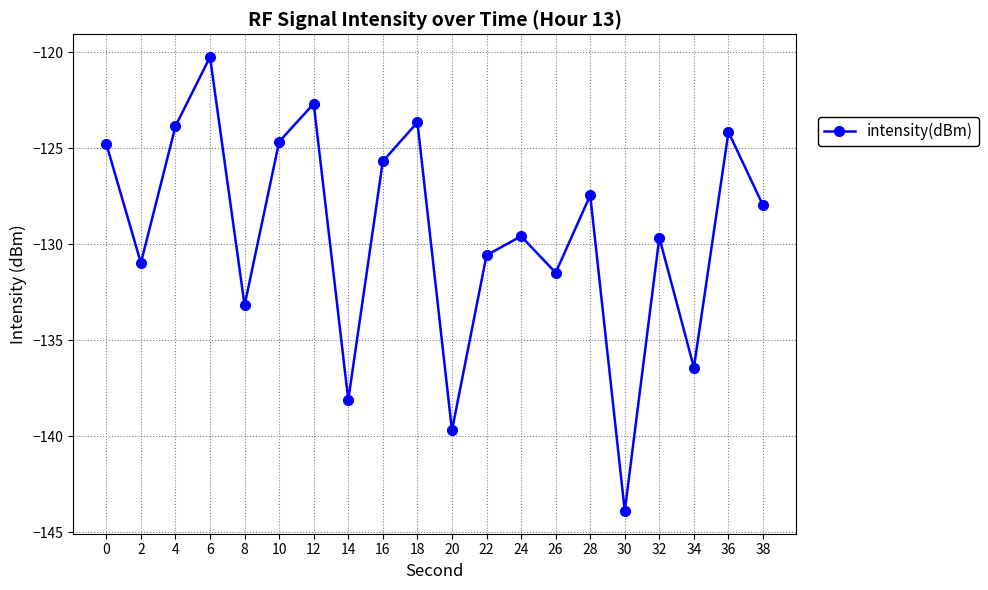

What is the value of the 18th point from the left?

-136.4